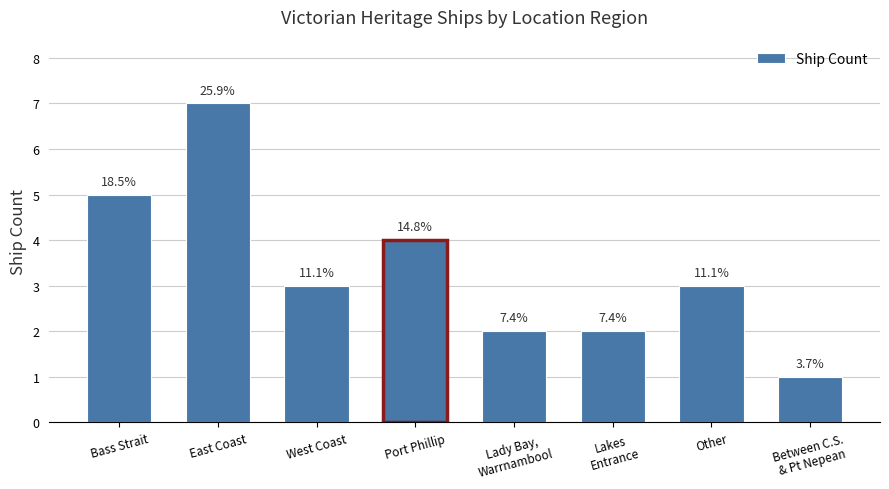

Does the chart contain stacked bars?

No